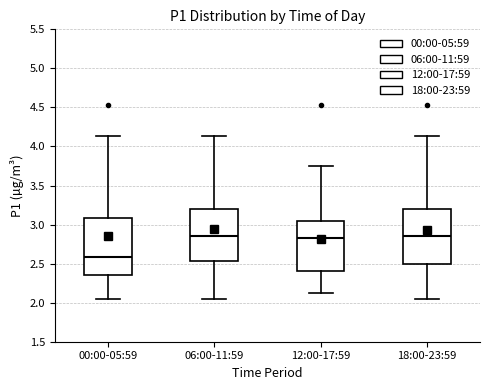

Reading left to right, transcribe this box plot: for each box, give where its median line is, the range the box spans, and where its two whiskers end, as read against the y-axis. The values are not printed on the chart, so give them approximately, as read against the axis.

00:00-05:59: median 2.60, box 2.35 to 3.10, whiskers 2.05 to 4.15
06:00-11:59: median 2.85, box 2.55 to 3.20, whiskers 2.05 to 4.15
12:00-17:59: median 2.85, box 2.40 to 3.05, whiskers 2.15 to 3.75
18:00-23:59: median 2.85, box 2.50 to 3.20, whiskers 2.05 to 4.15